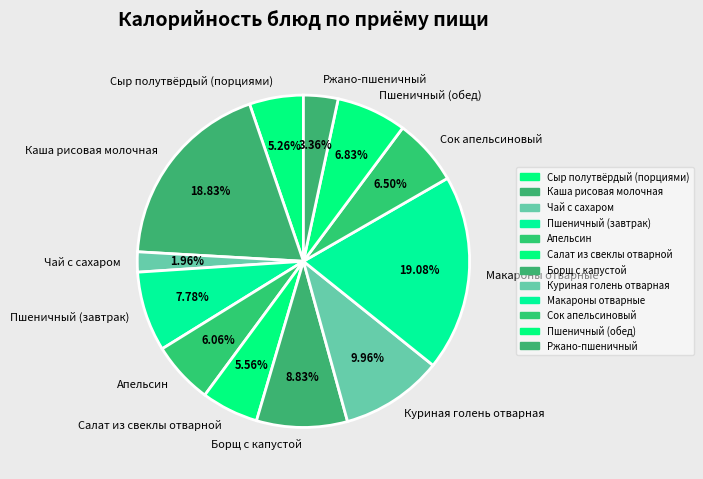

Between Сок апельсиновый and Каша рисовая молочная, which is larger?

Каша рисовая молочная